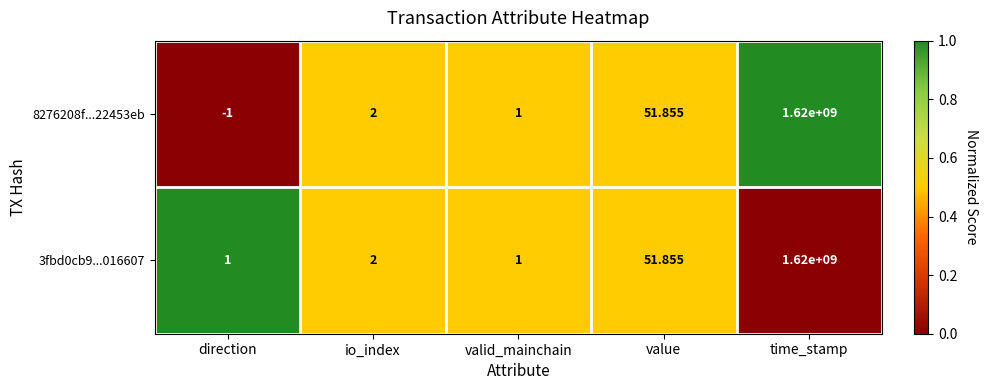

At which category is the sum across all series the highest?

time_stamp